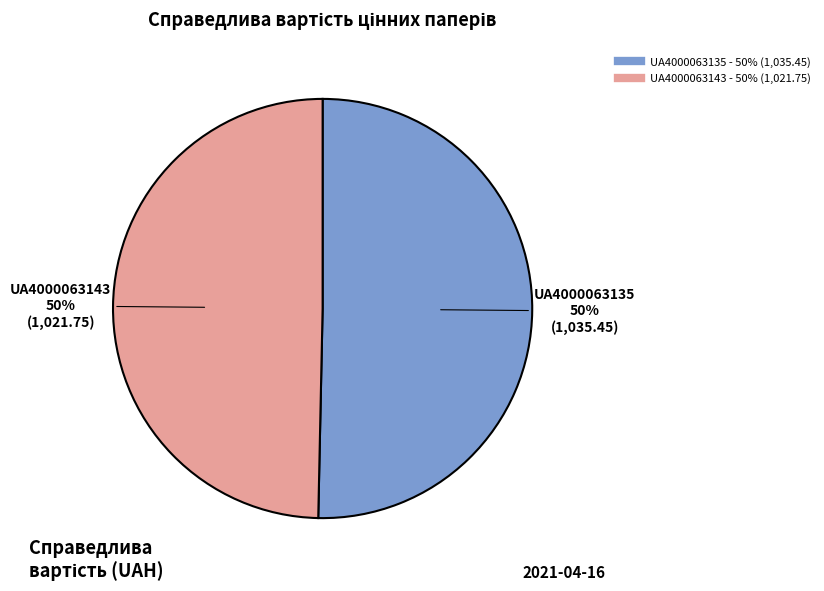

The UA4000063143 slice represents 50% of the pie. True or false?

True